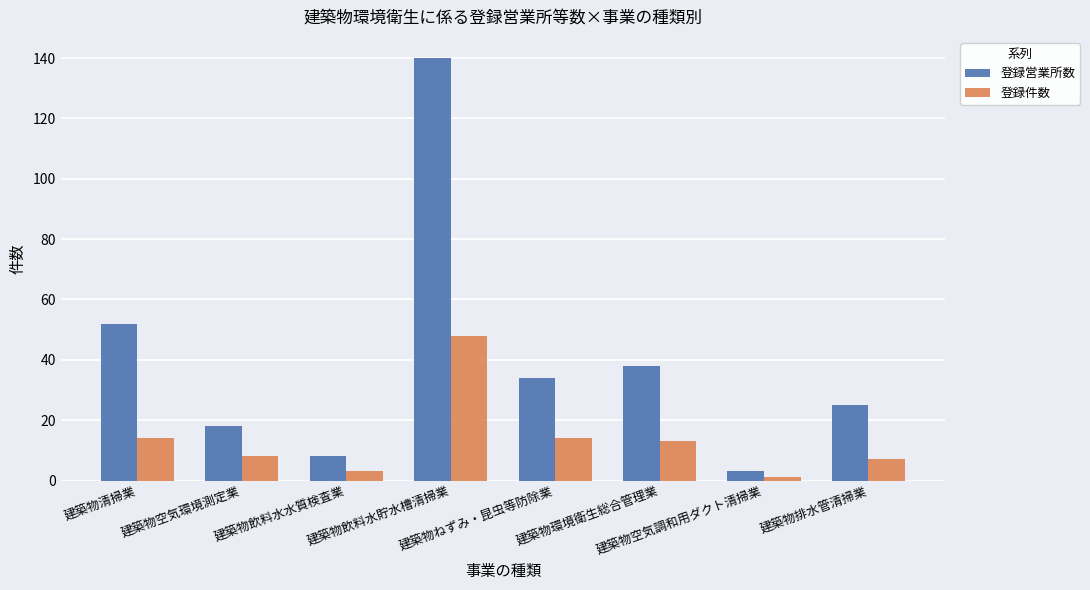

Which series has the largest total across all categories?

登録営業所数